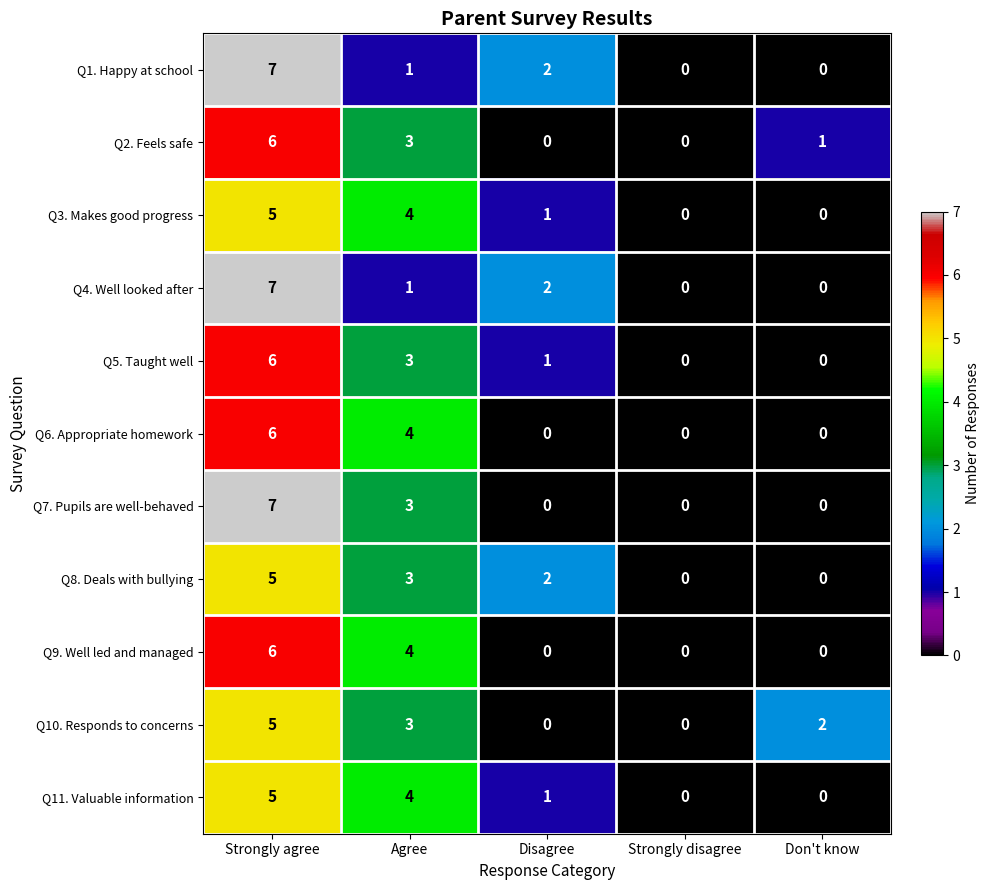

How many data points does each series have?

5